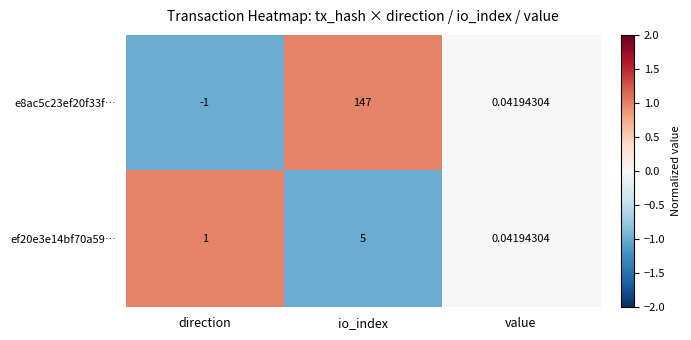

Rank the series by their maximum value, from lowest to highest.

ef20e3e14bf70a59…, e8ac5c23ef20f33f…